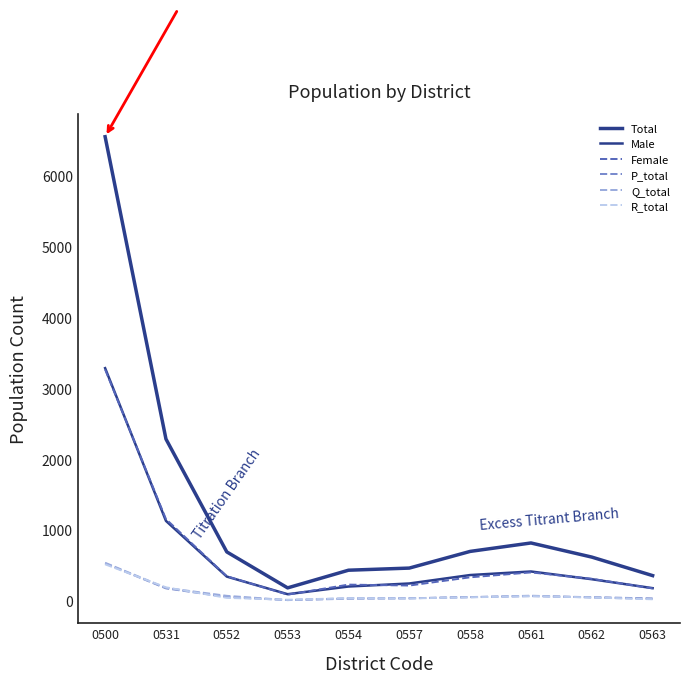

Is it true that Female equals 348 at 0552?

True